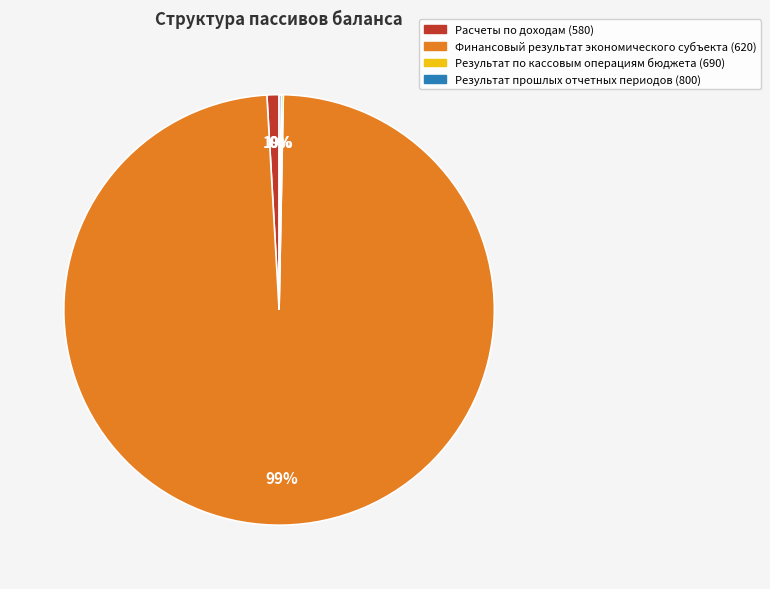

Is it true that Расчеты по доходам (580) is 10% of the pie?

False